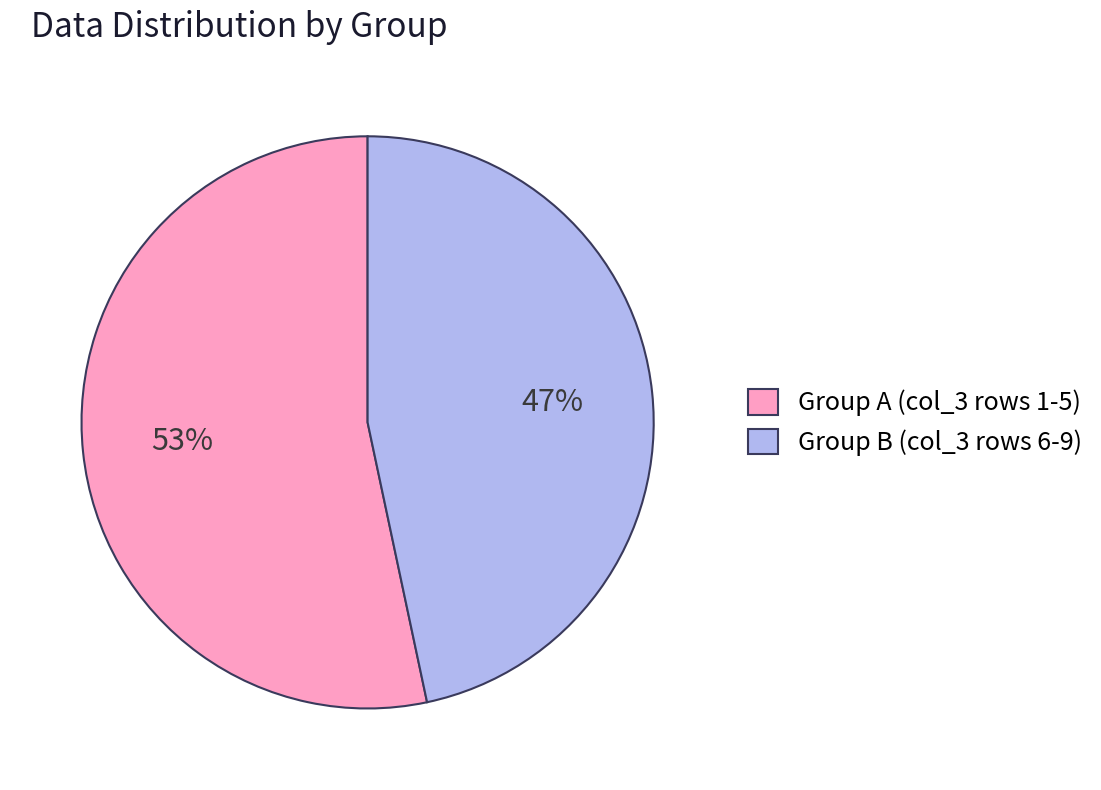

Is the sum of Group A (col_3 rows 1-5) and Group B (col_3 rows 6-9) greater than half?

Yes